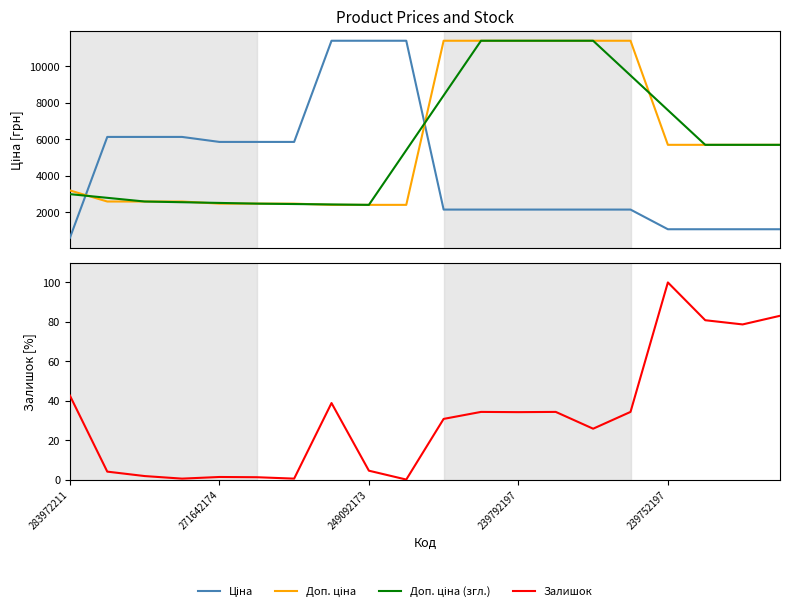

How many lines are shown in the chart?

4